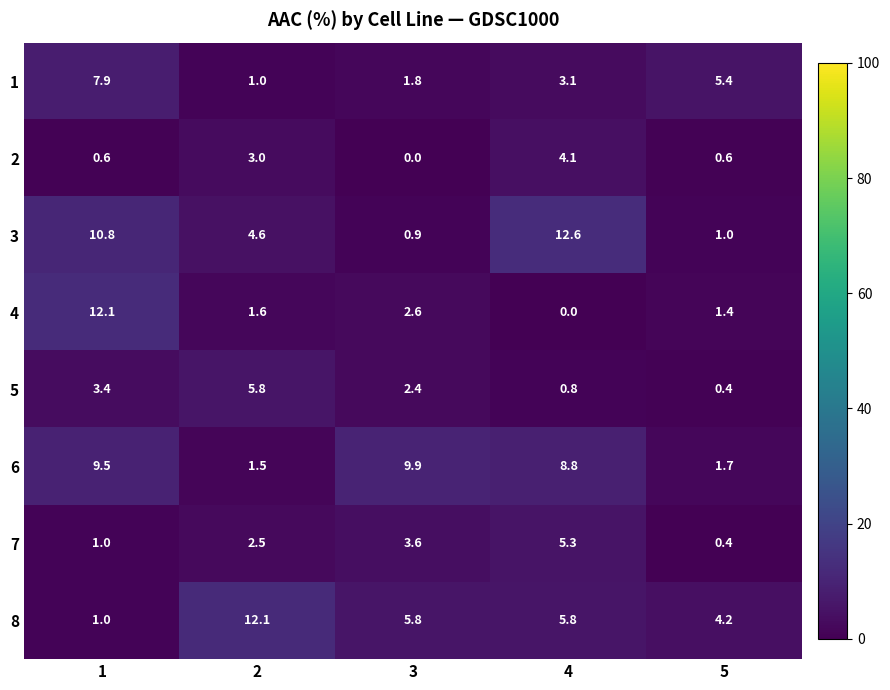

Which series changed the most between 3 and 4?

3